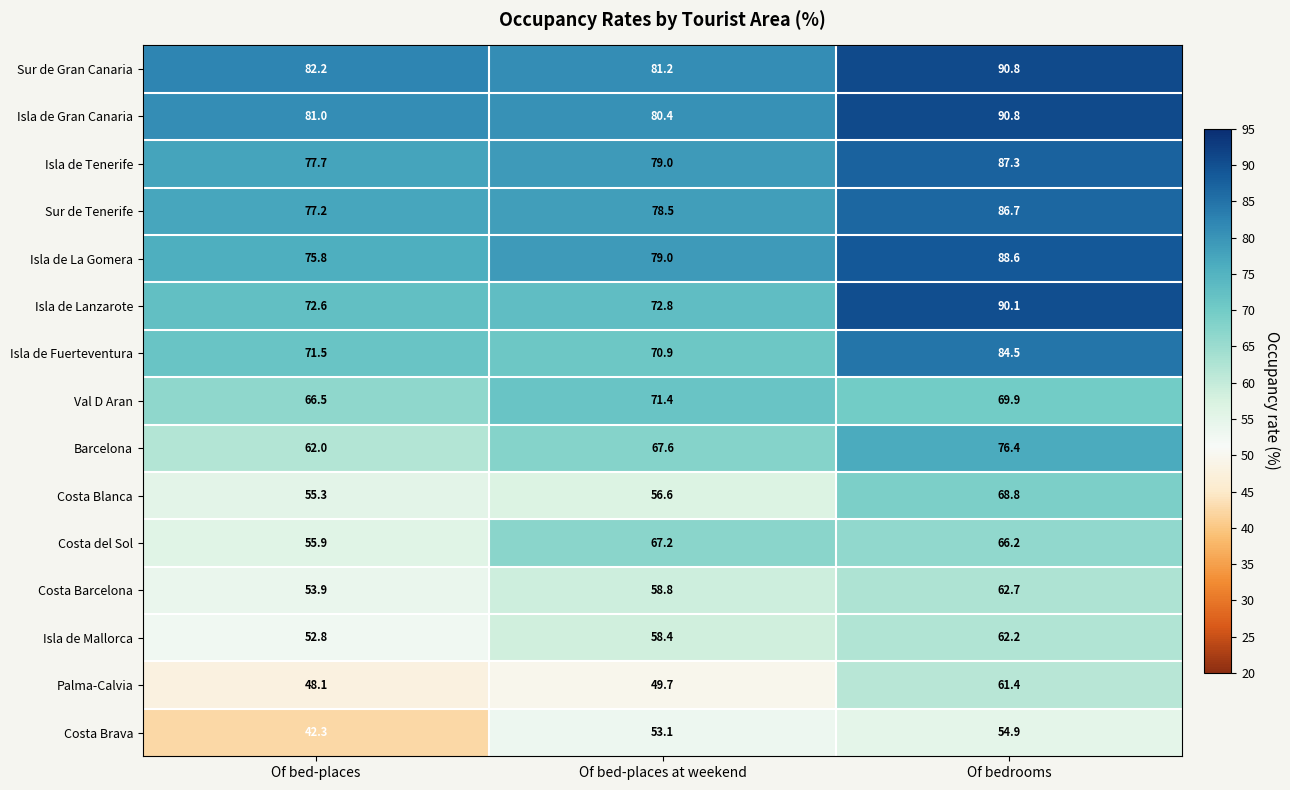

How many data points does each series have?

3